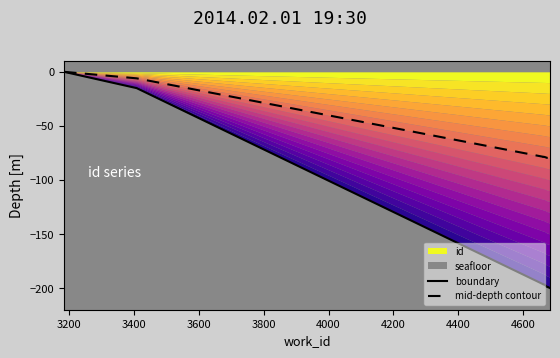

Reading right to left, what are all the values shown in this chart?

boundary: -200.0	-199.1	-199.1	-199.0	-198.9	-196.8	-196.6	-196.6	-15.1	-0.0
mid-depth contour: -80.0	-79.7	-79.6	-79.6	-79.6	-78.7	-78.7	-78.6	-6.0	0.0